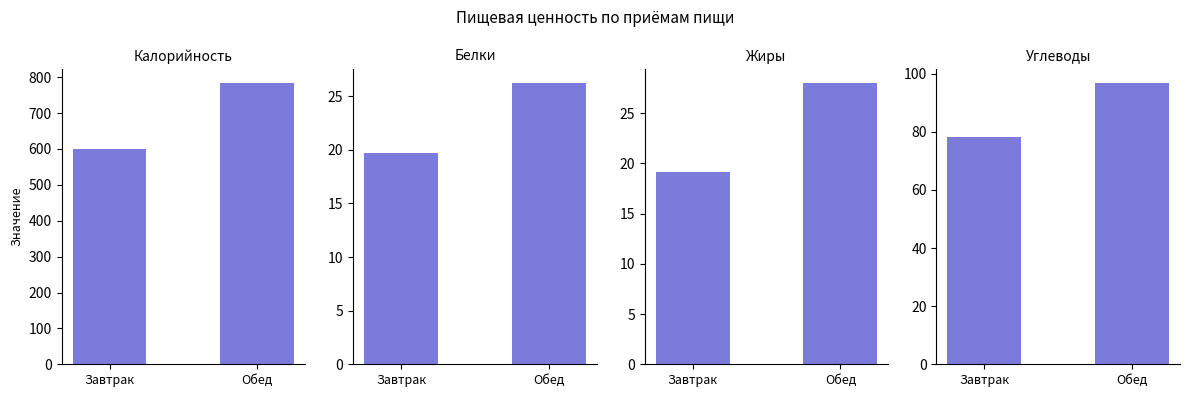

Which category has the lowest value across all series?

Завтрак